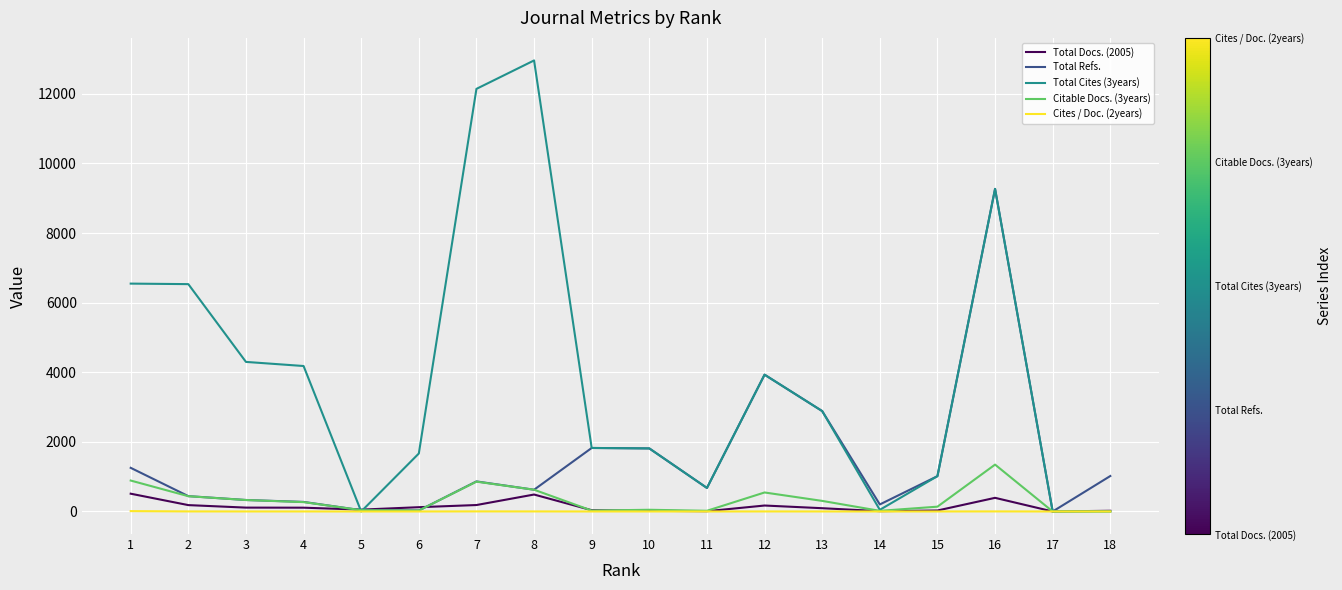

What is the difference between the second highest and second lowest values in the Cites / Doc. (2years) series?

2.2